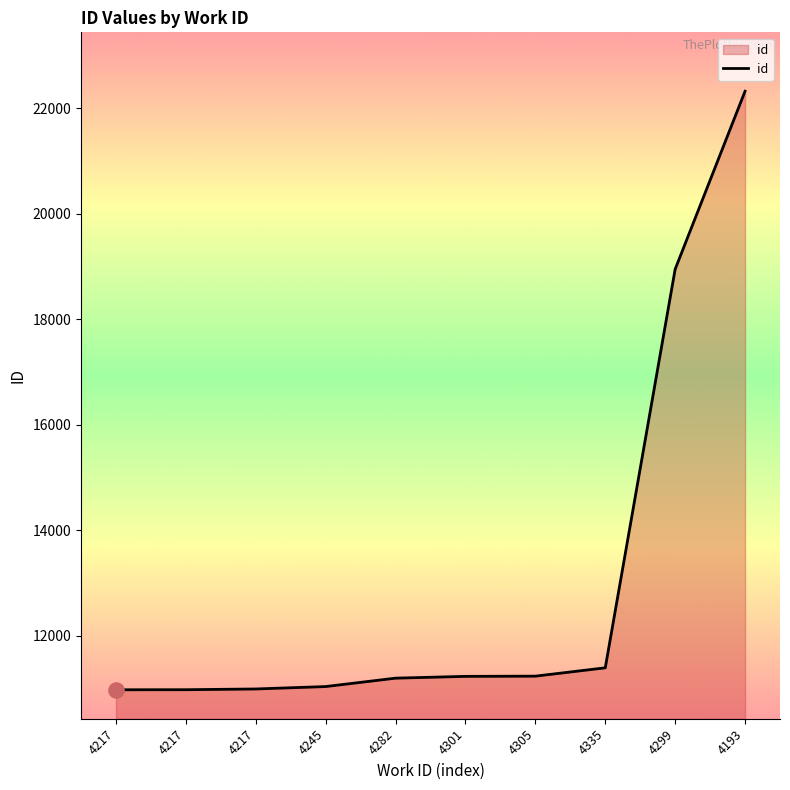

What is the change in value from 4217 to 4299?

+7970